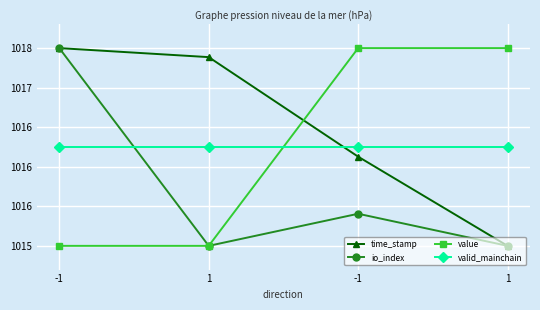

Between -1 and -1, which series saw the biggest shift?

value